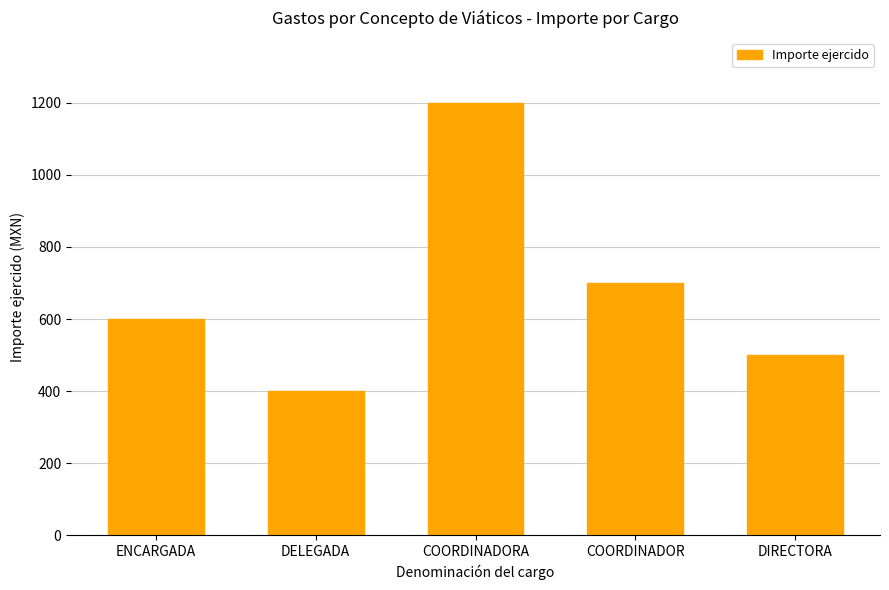

What is the smallest value displayed?

400